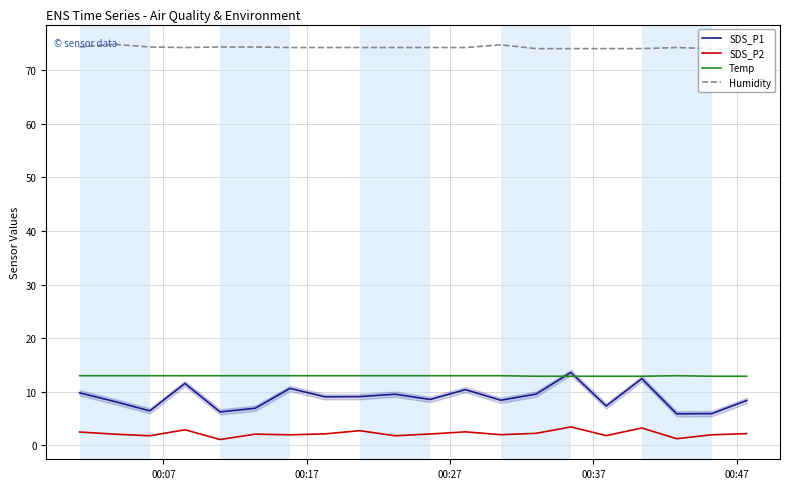

What is the difference between the maximum and minimum values in the Temp series?

0.1